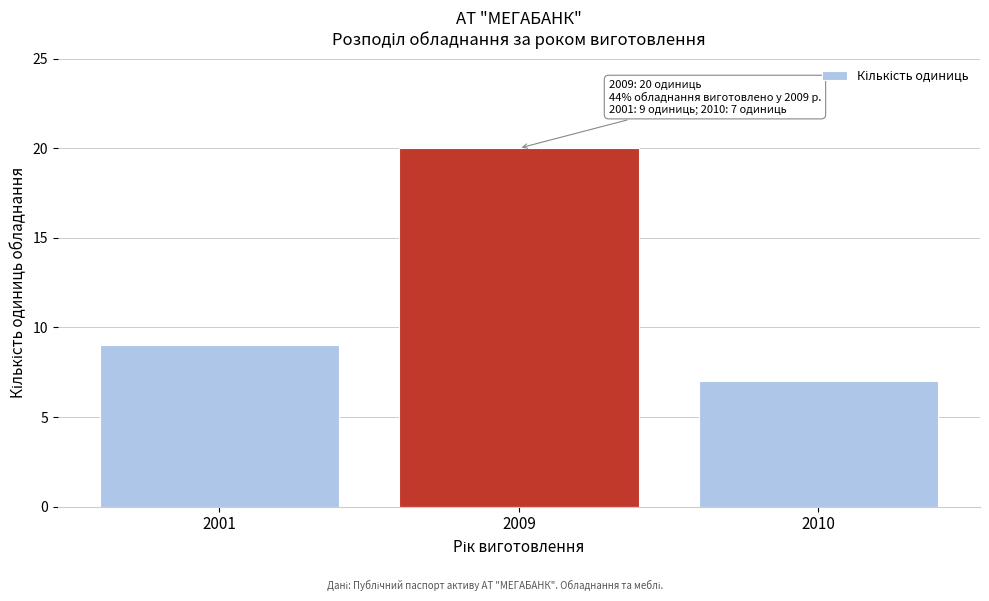

Reading right to left, transcribe all the data shown in this chart.

7	20	9